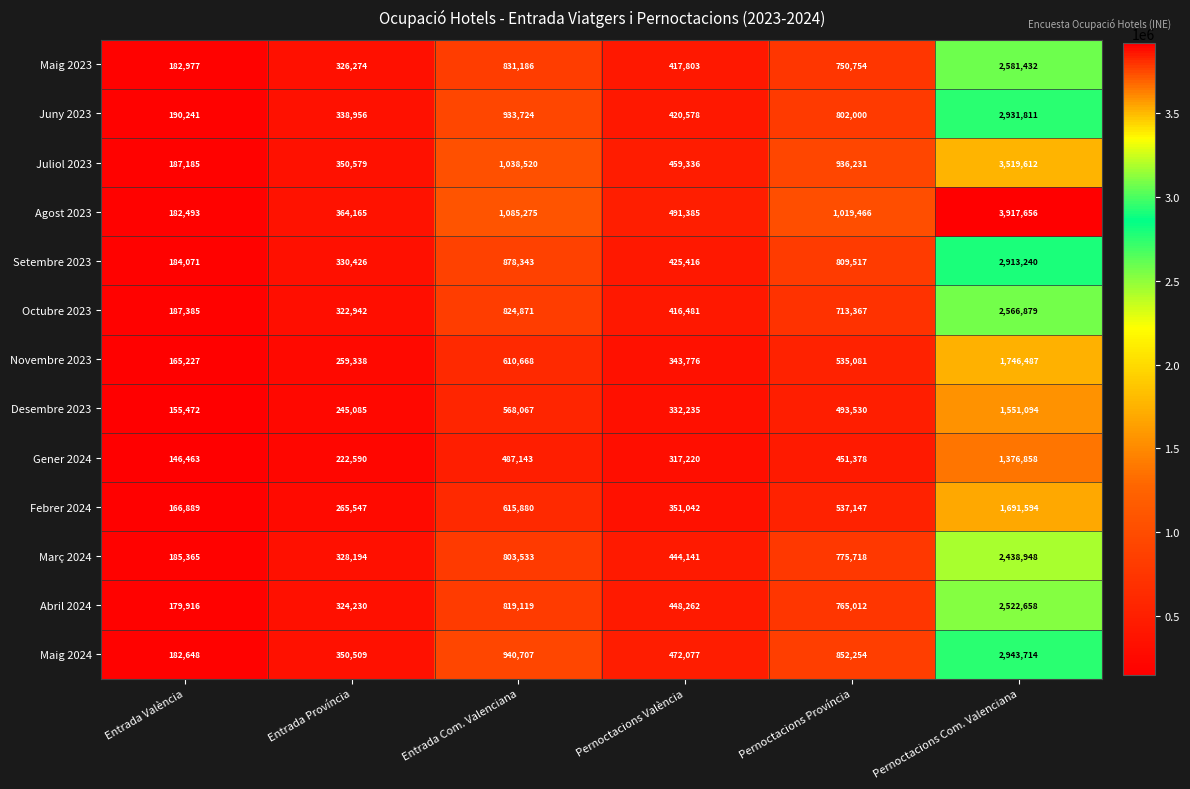

How many distinct data groups are displayed?

13